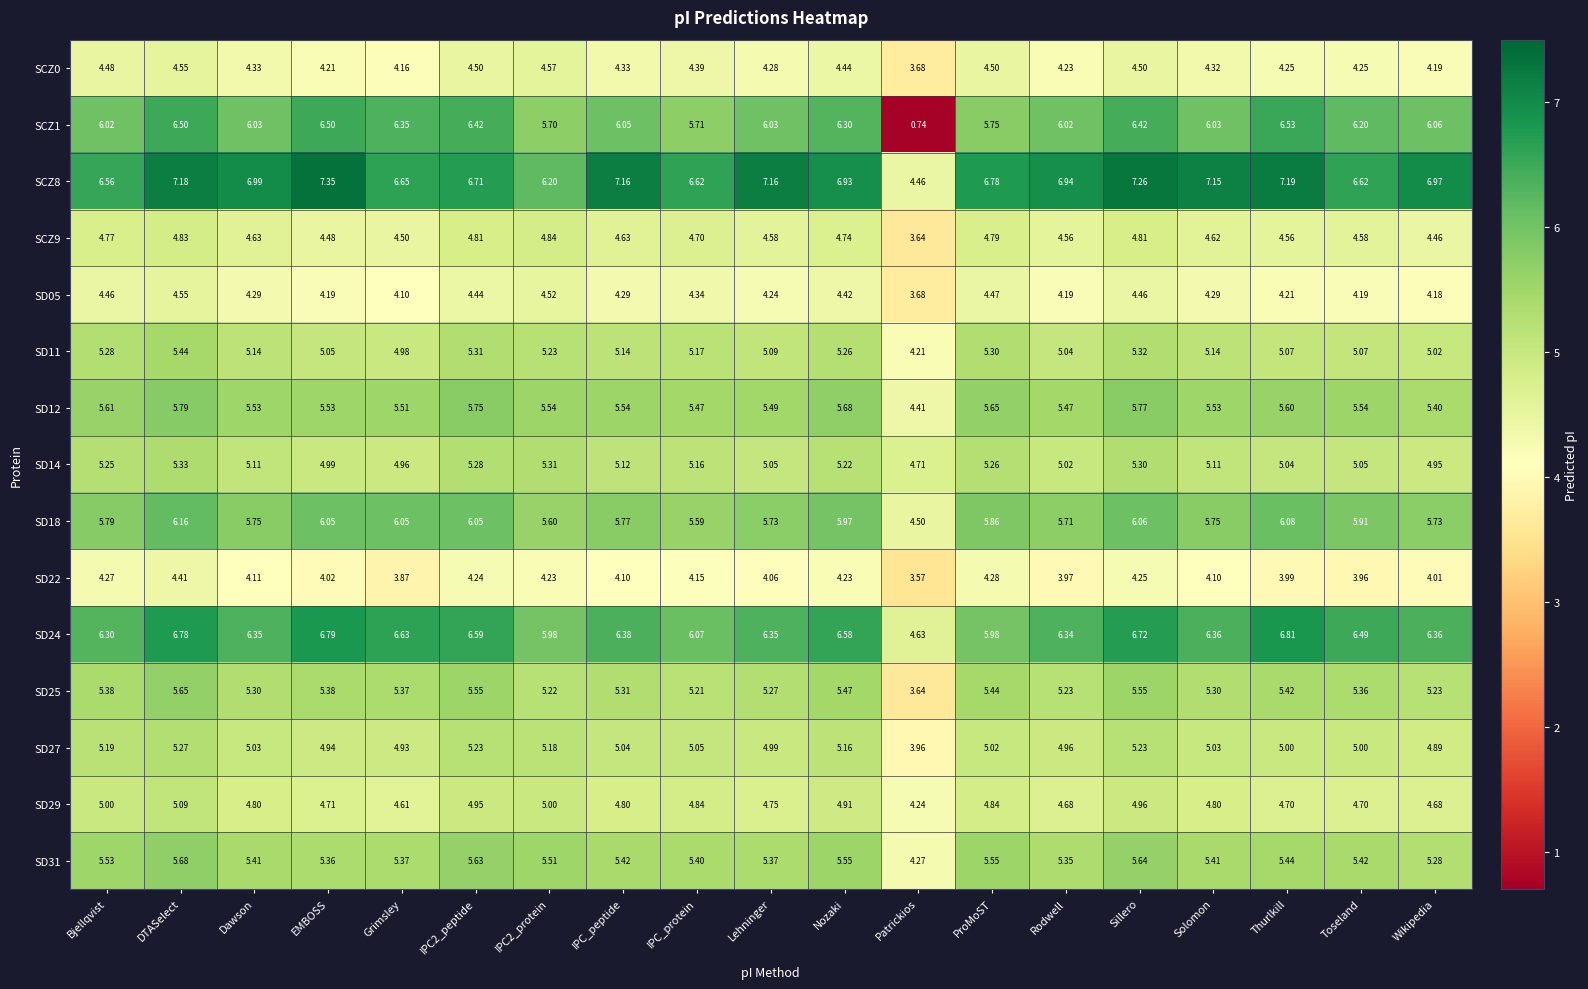

At which category does the chart reach its minimum across all series?

Patrickios